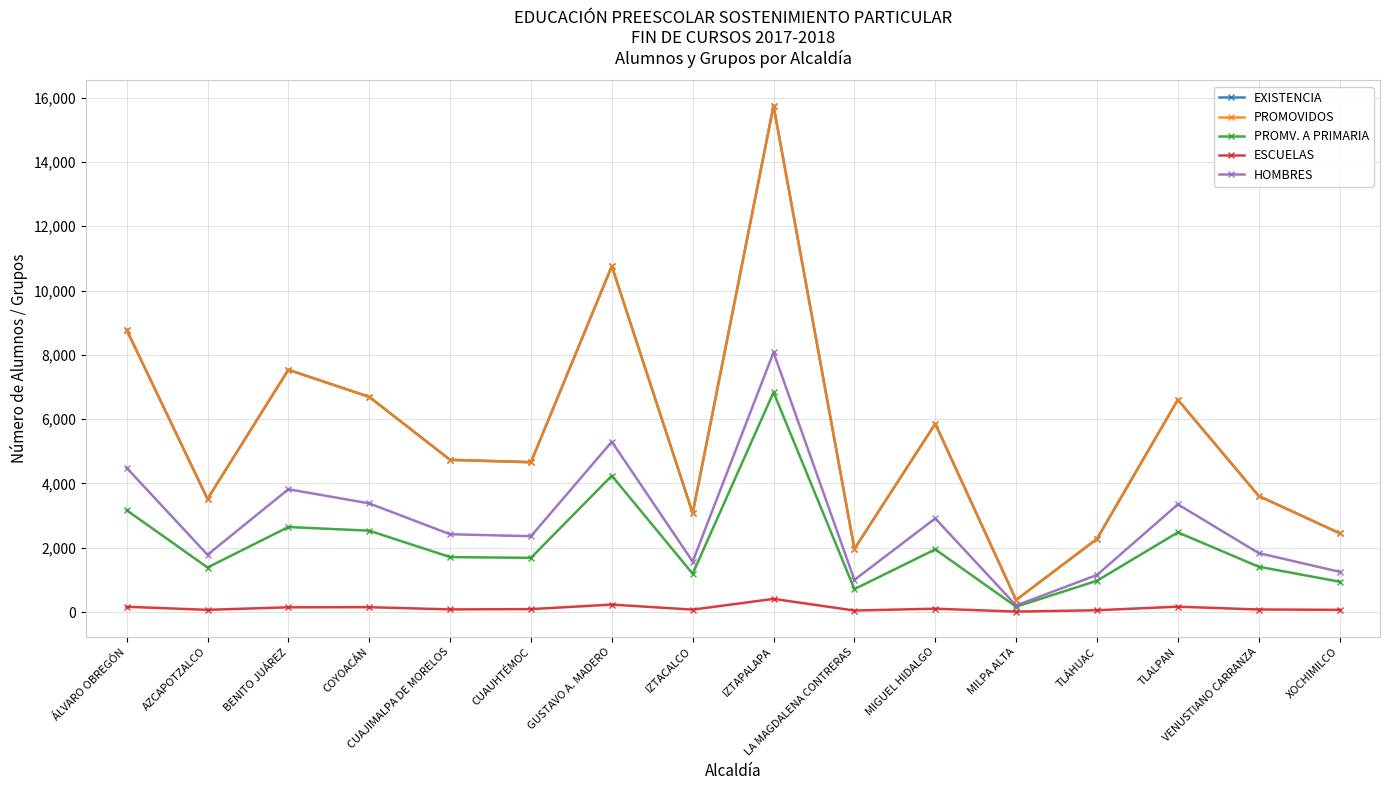

At how many categories does at least one series exceed 9122?

2